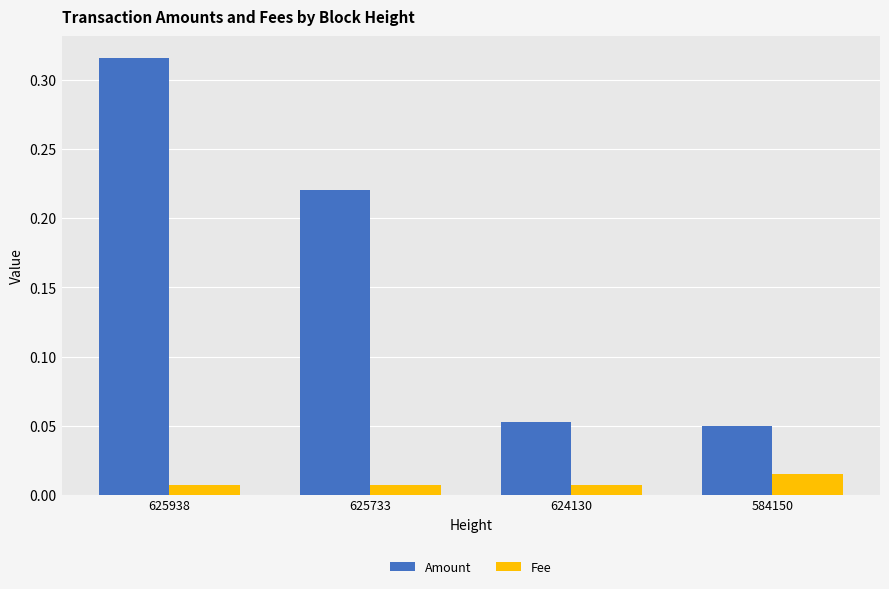

Which label corresponds to the largest value in the chart?

625938